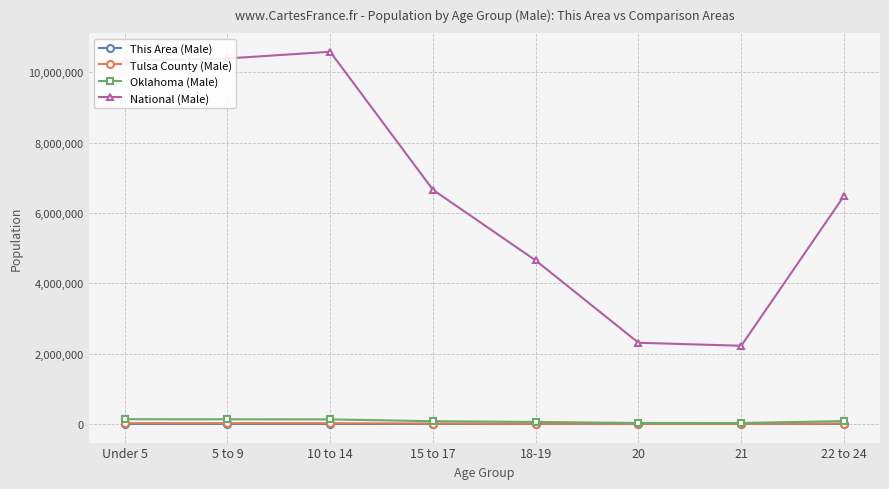

True or false: This Area (Male) and National (Male) intersect in this chart.

False